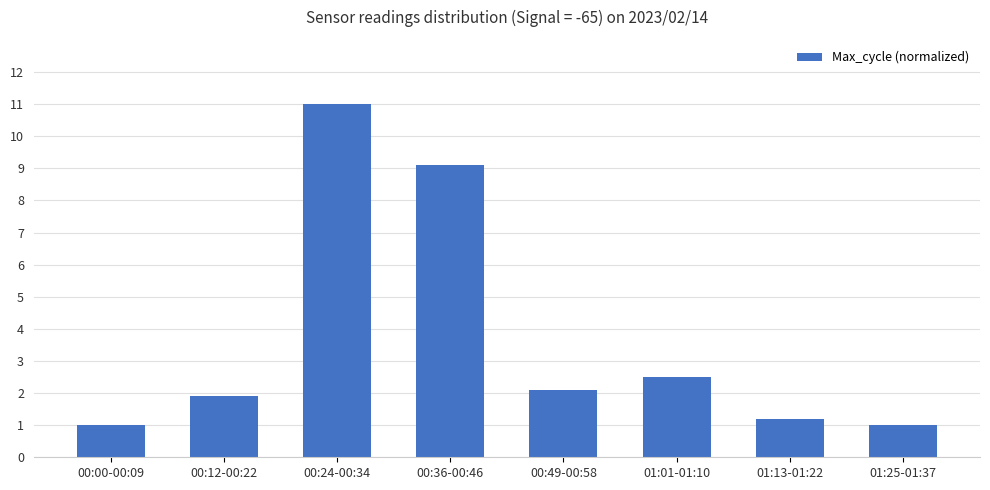

Between 00:36-00:46 and 00:12-00:22, which is larger?

00:36-00:46